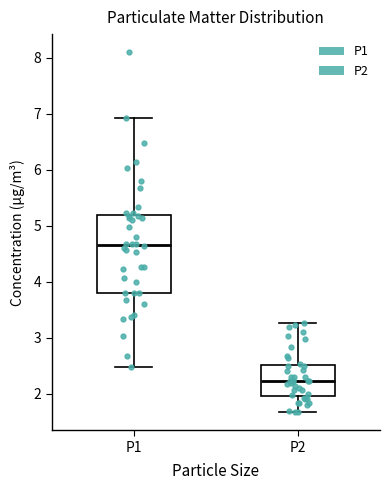

Reading left to right, read every box against the y-axis: the position of its median line, the range the box covers, and the ends of its whiskers. The values are not printed on the chart, so give them approximately, as read against the axis.

P1: median 4.7, box 3.8 to 5.2, whiskers 2.5 to 6.9
P2: median 2.2, box 2.0 to 2.5, whiskers 1.7 to 3.3